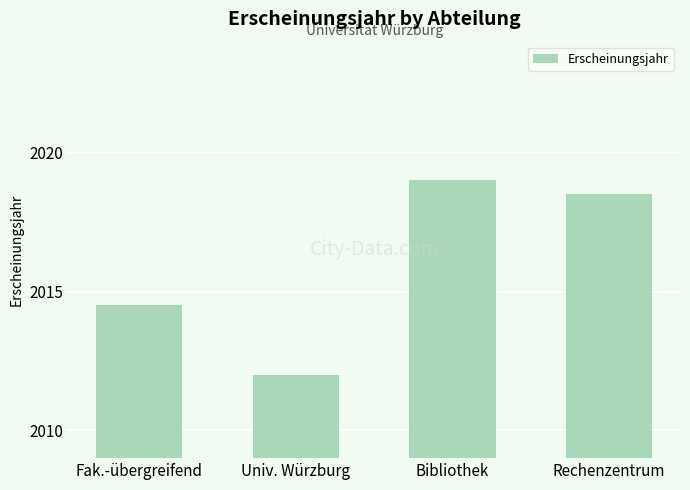

Reading left to right, what are all the values shown in this chart?

2014.5	2012.0	2019.0	2018.5